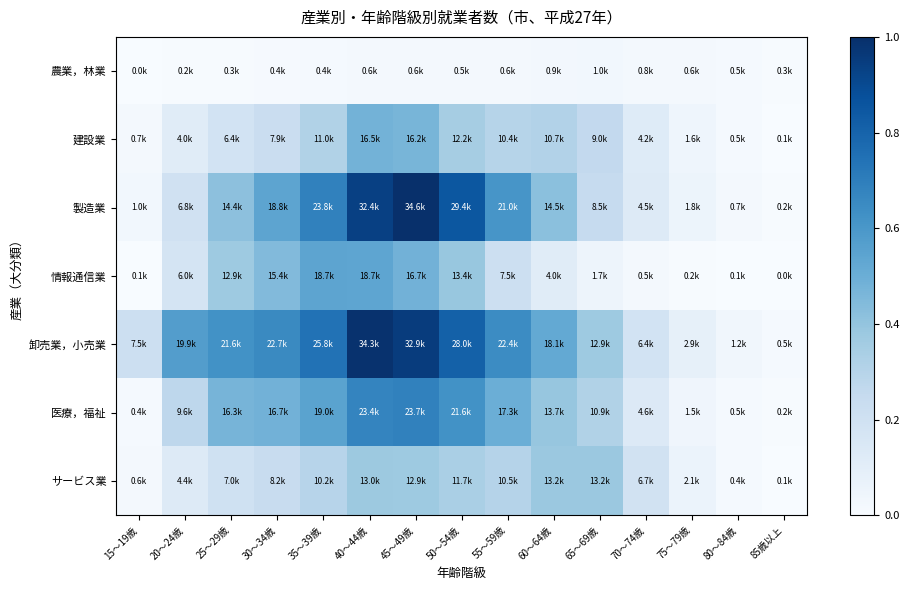

How many data points does each series have?

15